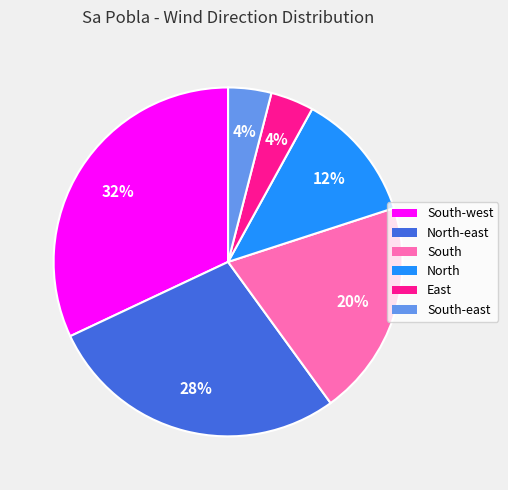

How many segments does this pie chart have?

6